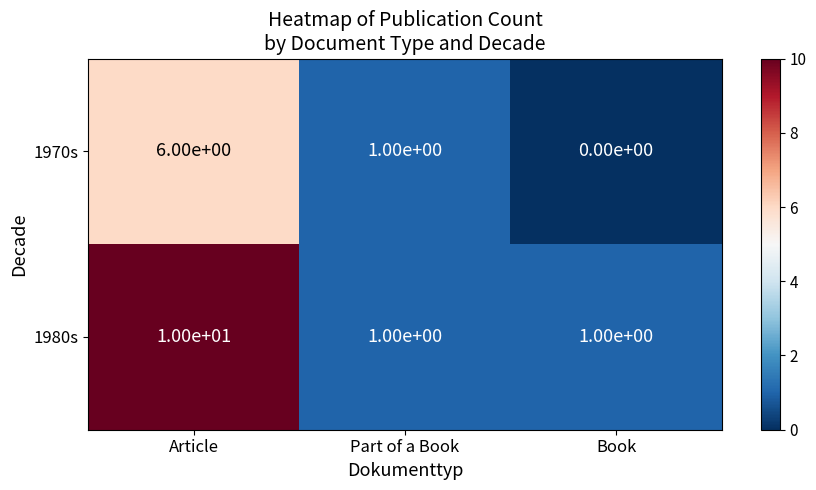

At how many categories does at least one series exceed 0?

3